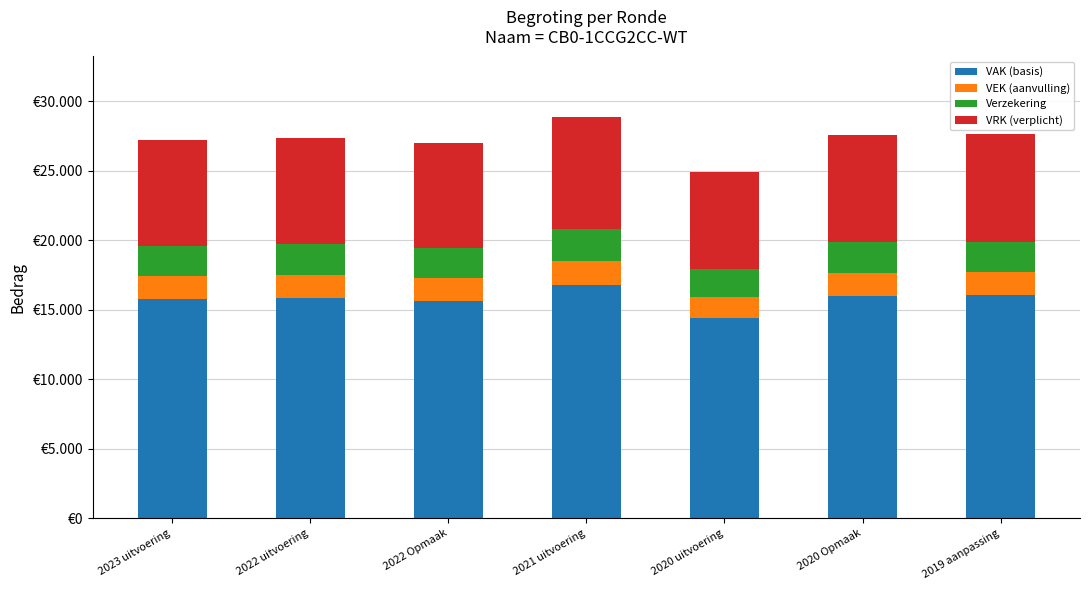

What are all the series names shown in the legend?

VAK (basis), VEK (aanvulling), Verzekering, VRK (verplicht)